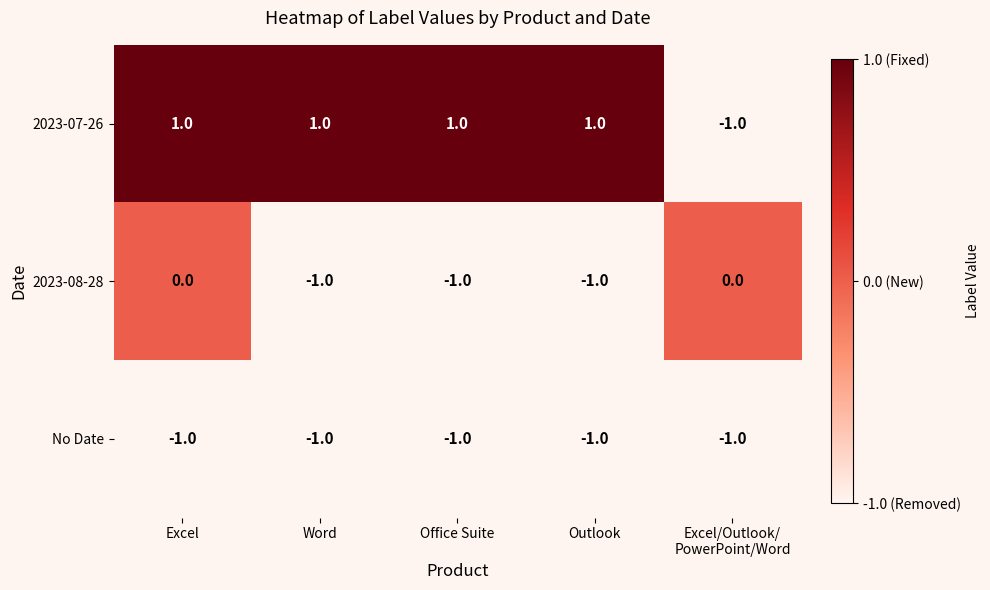

The 2023-08-28 series shows 0 at Office Suite. True or false?

False